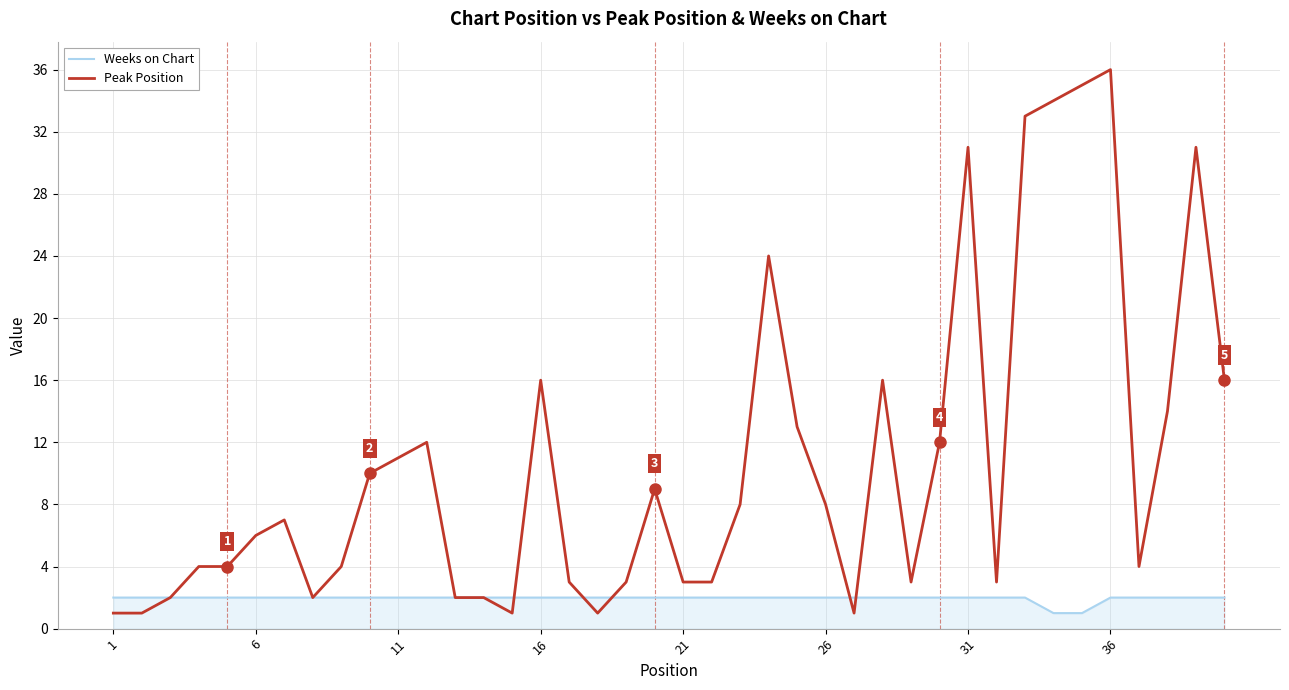

Which series has the widest spread of values?

Peak Position